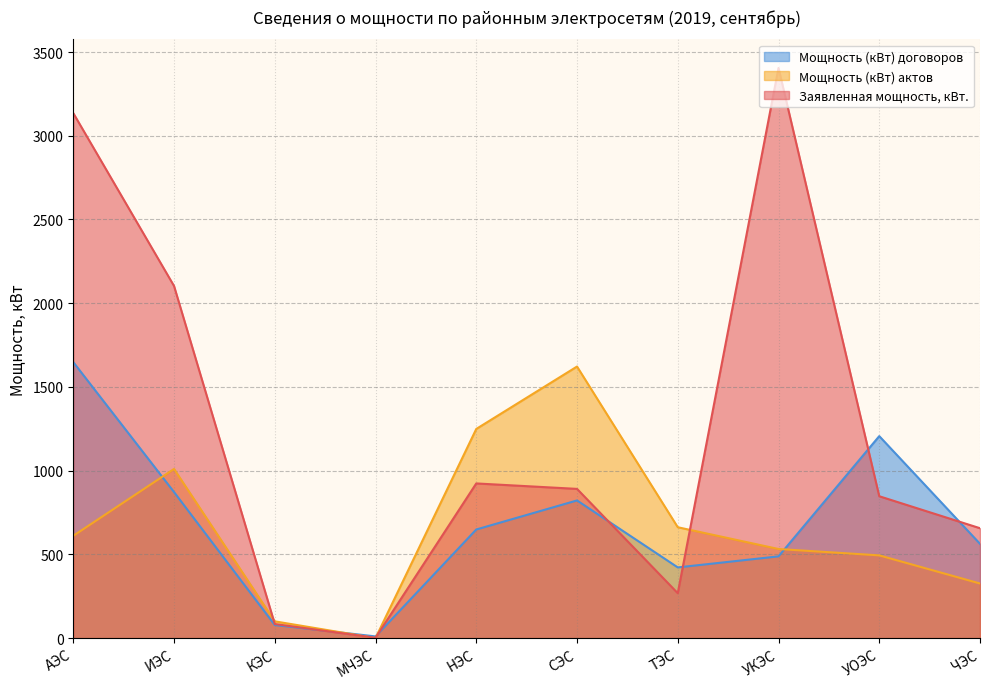

How many values in the Заявленная мощность, кВт. series are below 891?

5